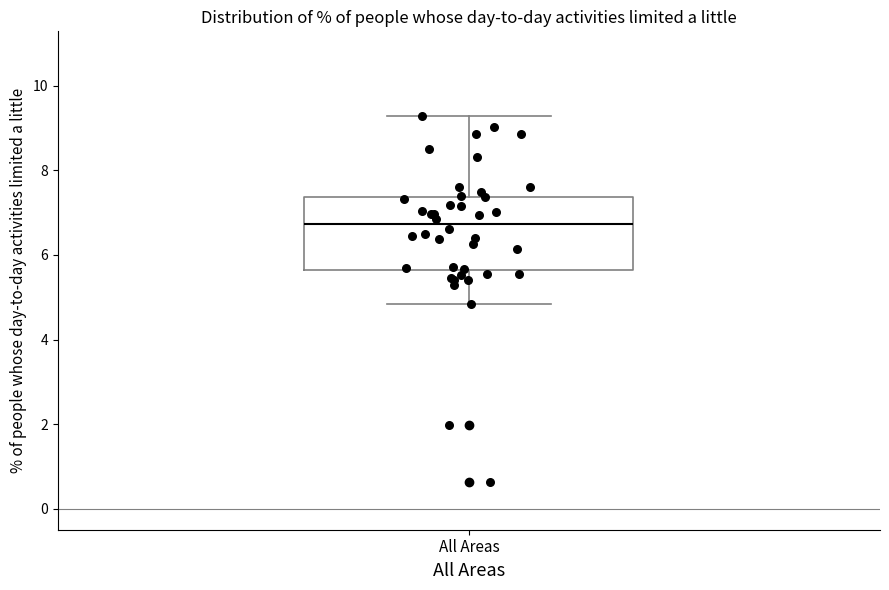

Where is the lower edge of the box for All Areas on the y-axis? The values are not printed on the chart, so give them approximately, as read against the axis.

5.6